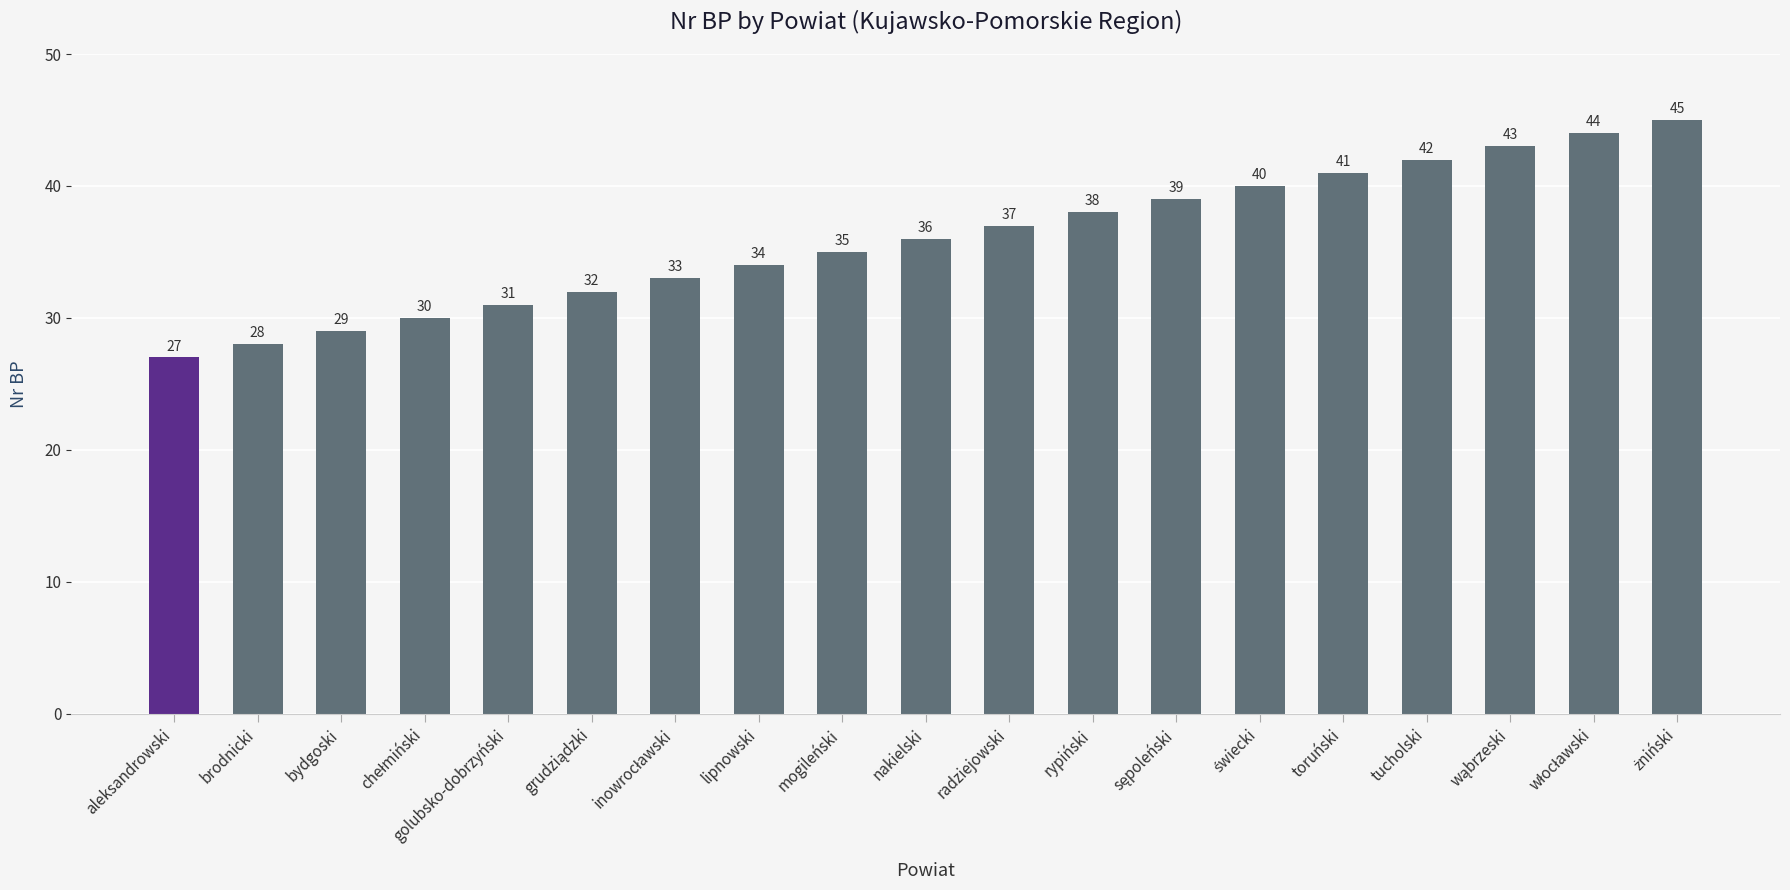

Which category has the lowest value across all series?

aleksandrowski